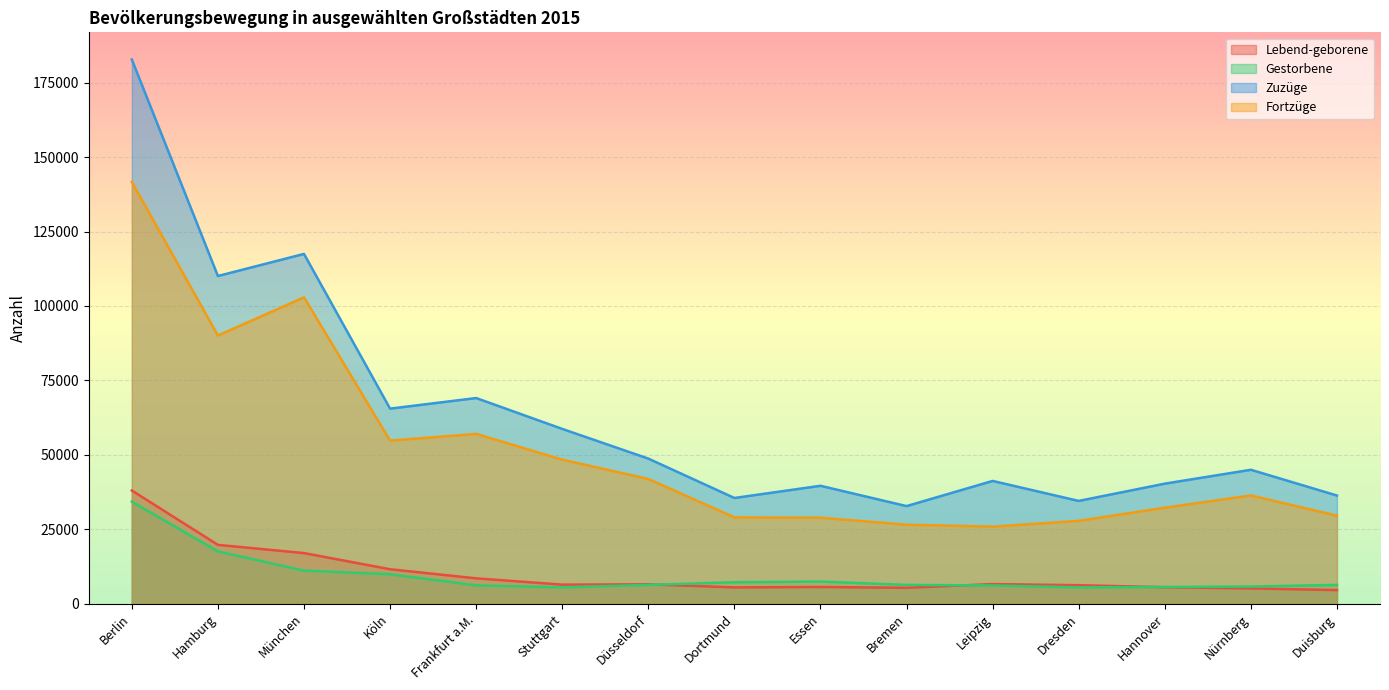

Between Berlin and Hamburg, which is larger?

Berlin